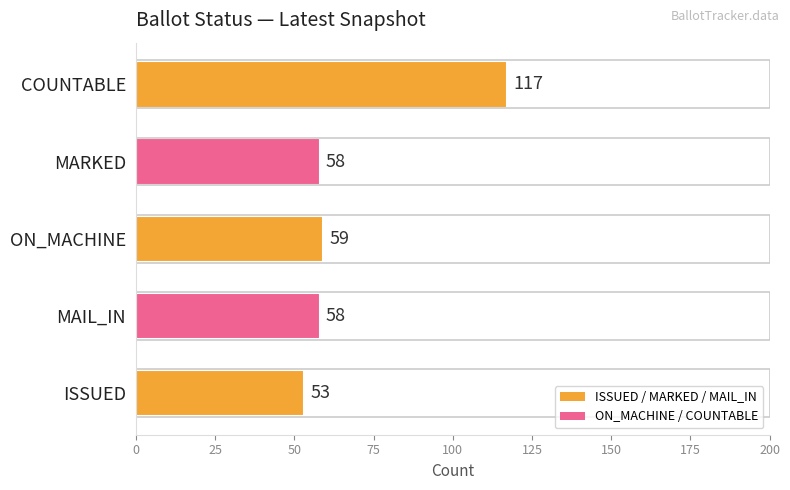

The chart shows a value of 59 at ON_MACHINE. True or false?

True